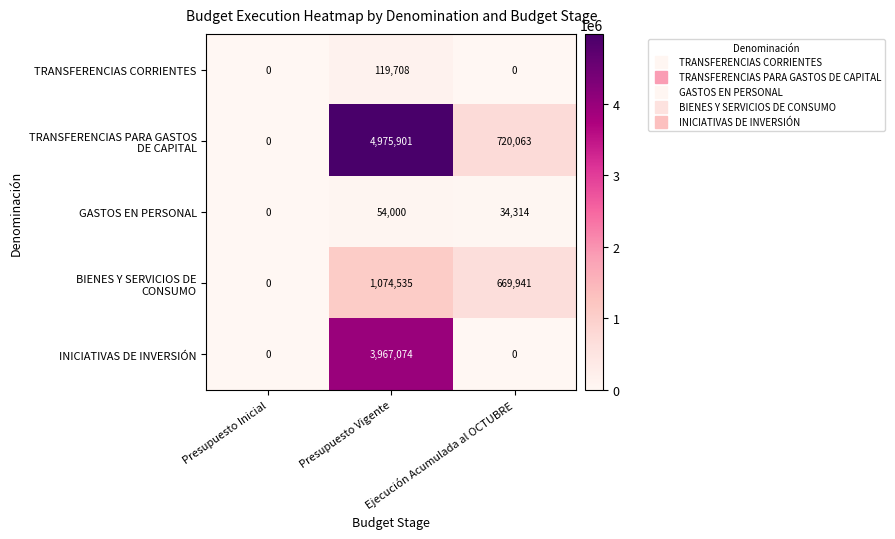

At which category is the sum across all series the highest?

Presupuesto Vigente